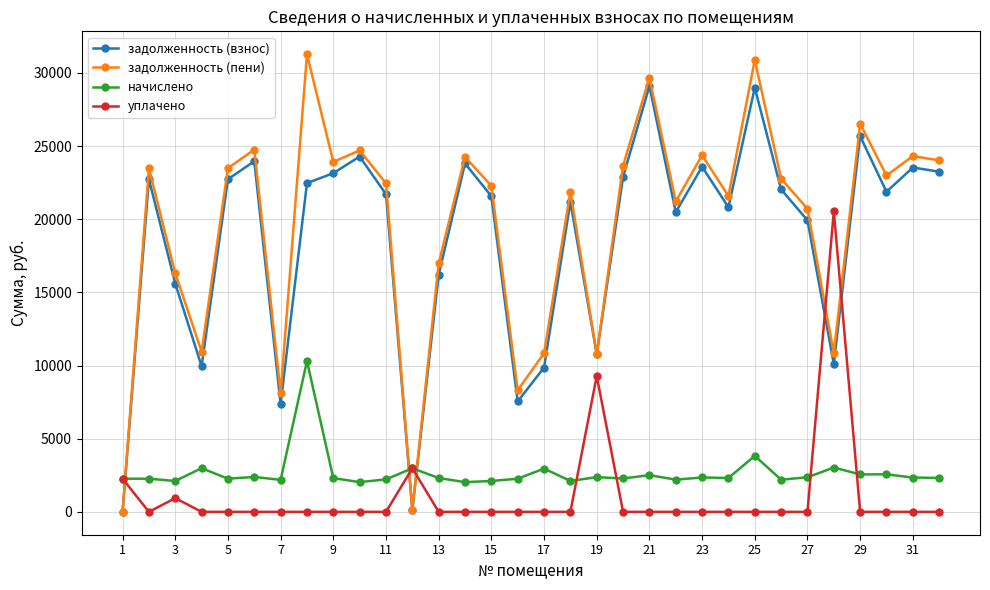

True or false: задолженность (взнос) has more than 1 points higher than both neighbors.

True